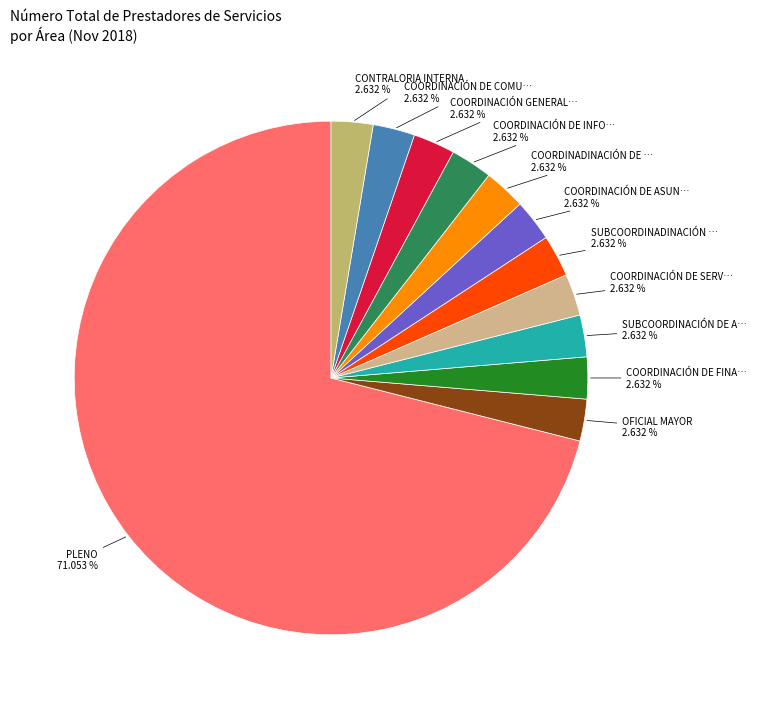

Count the number of slices in the pie.

12